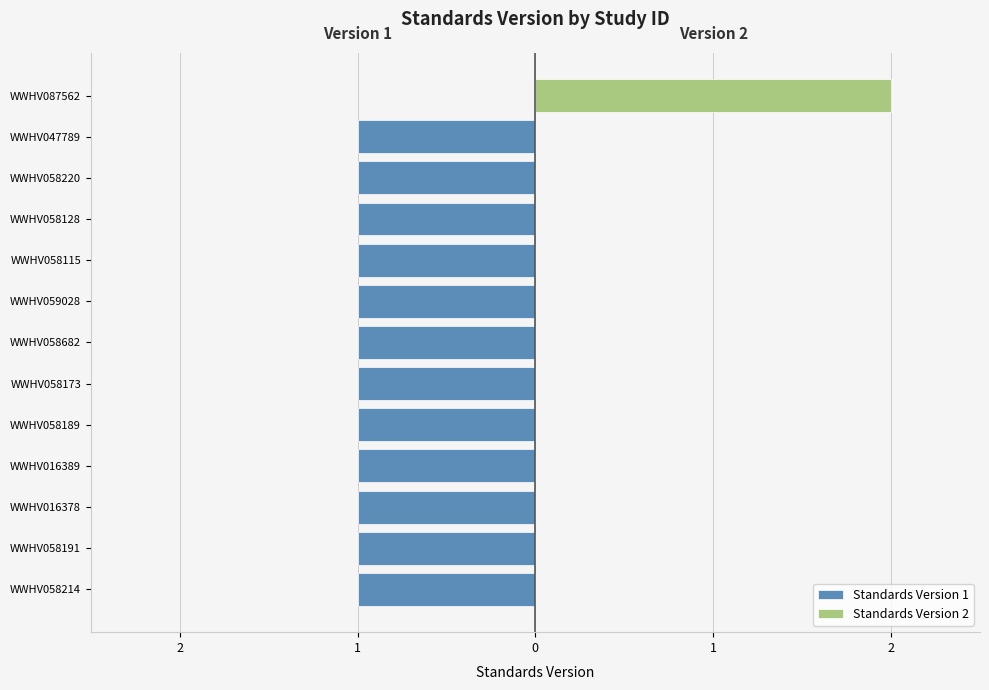

How many groups of bars are there?

13